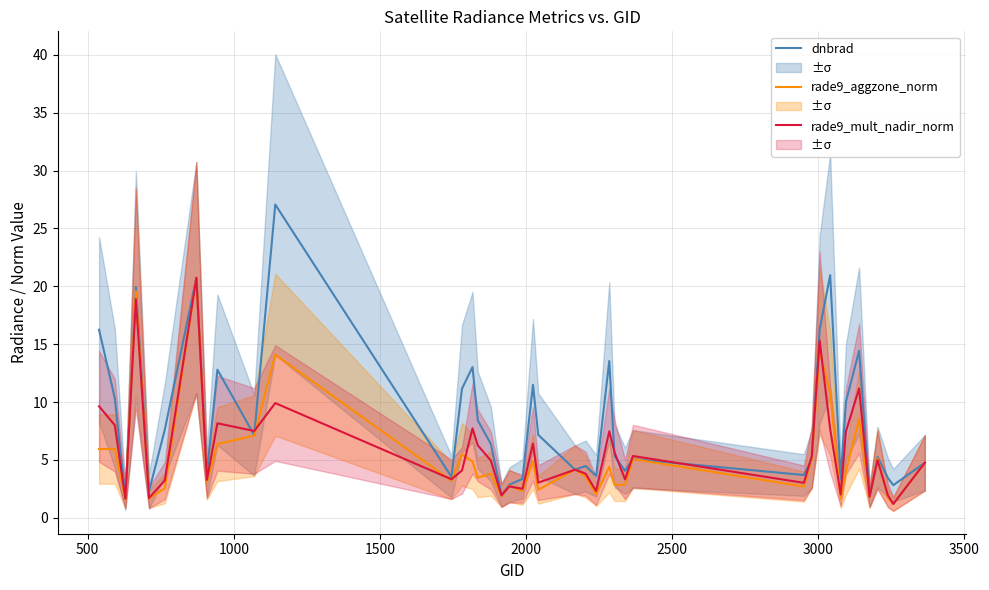

How many intersections are there between rade9_mult_nadir_norm and dnbrad?

8